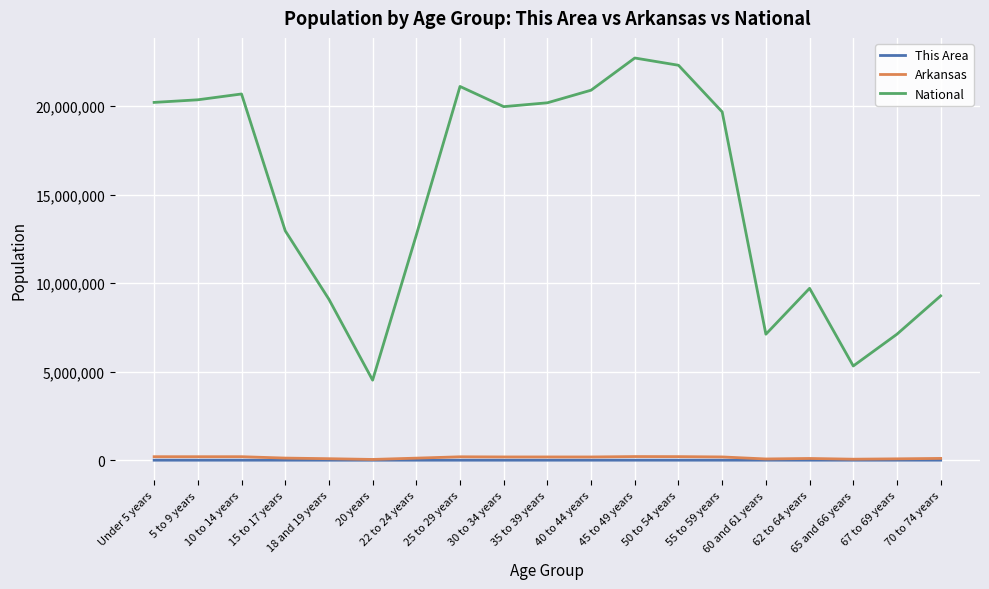

True or false: This Area has a value of 854 at 67 to 69 years.

True